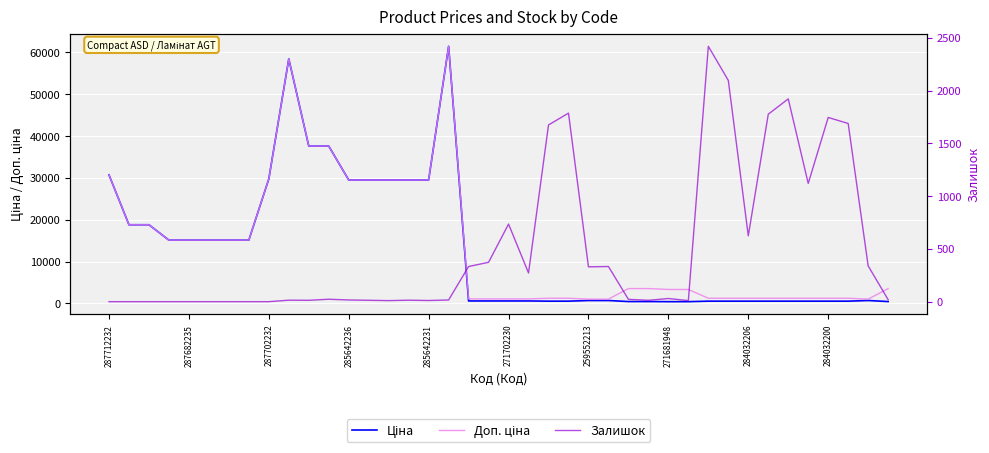

What is the difference between the maximum and minimum values in the Ціна series?

61017.7